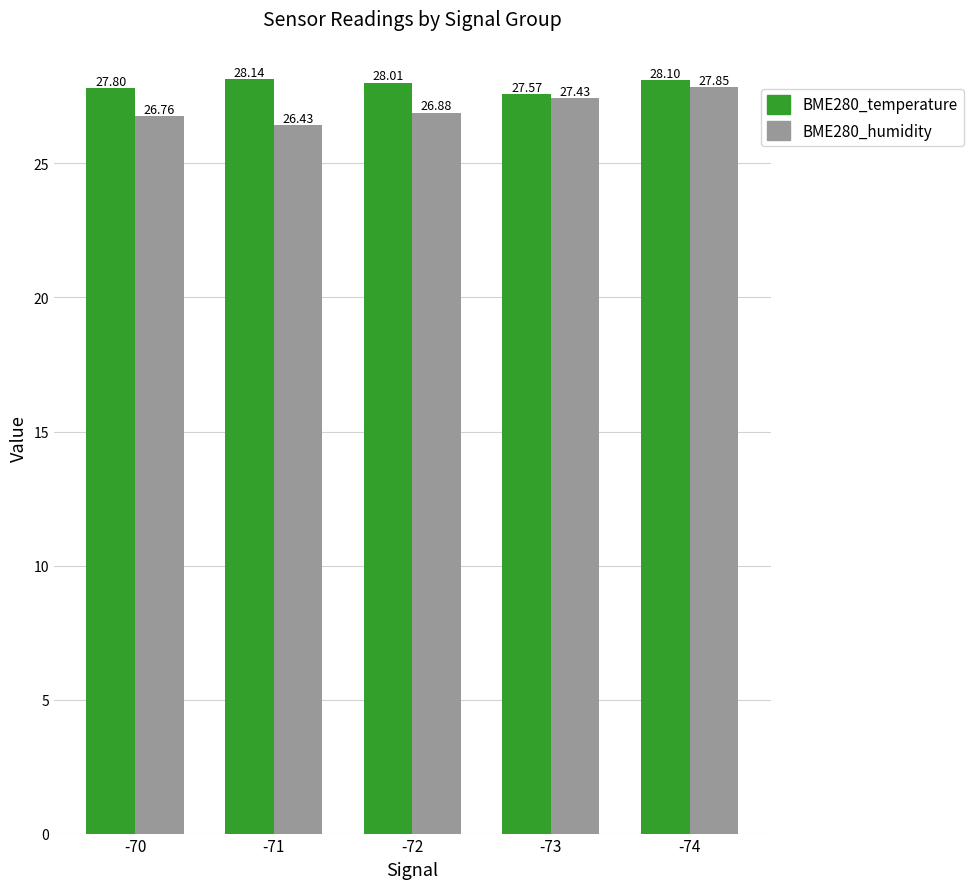

What is the value of the BME280_temperature bar at the 3rd from the left?

28.0